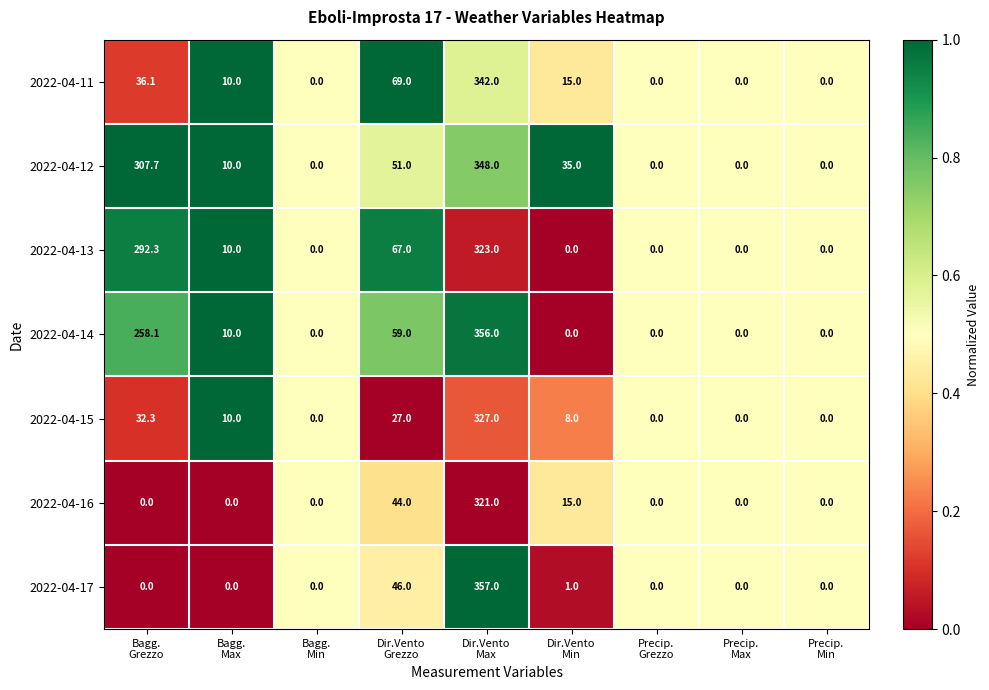

What is the total value across all series at Bagg.
Grezzo?

926.5